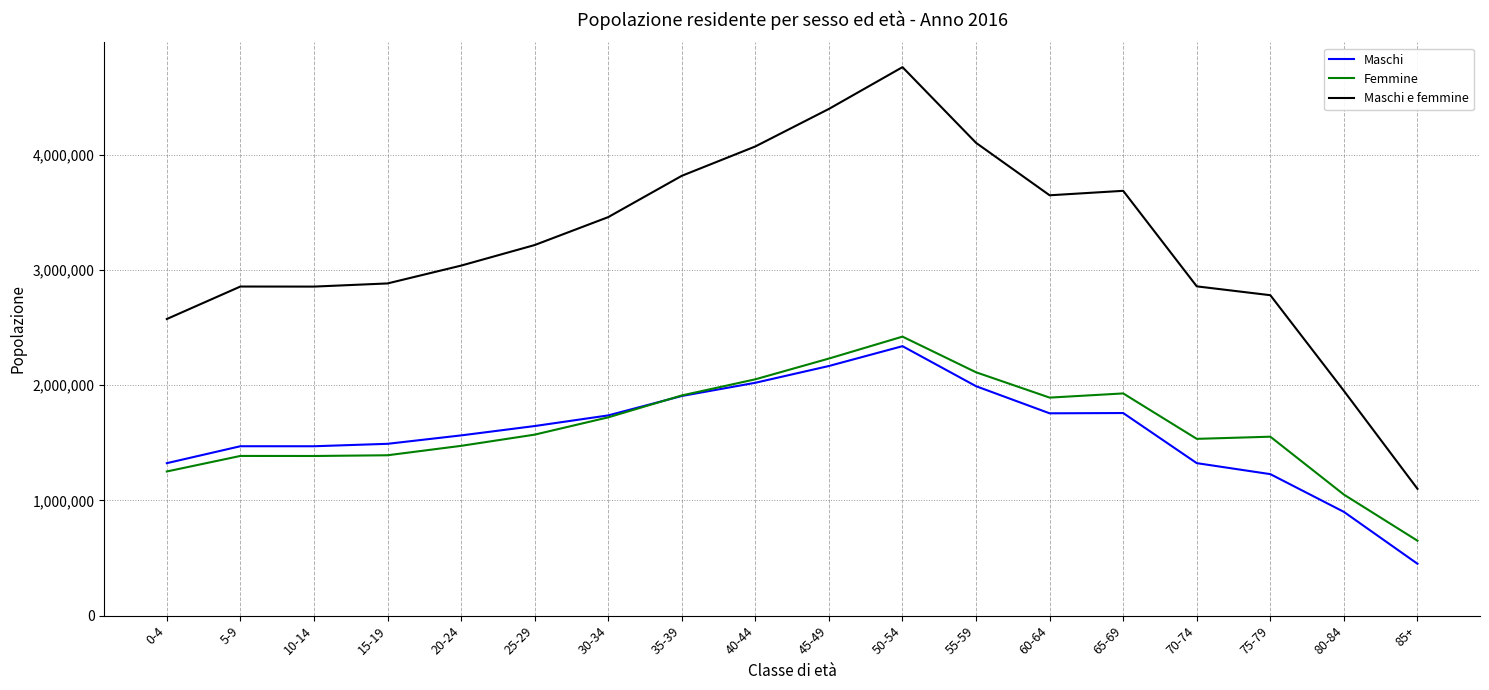

What is the smallest value displayed?

450000